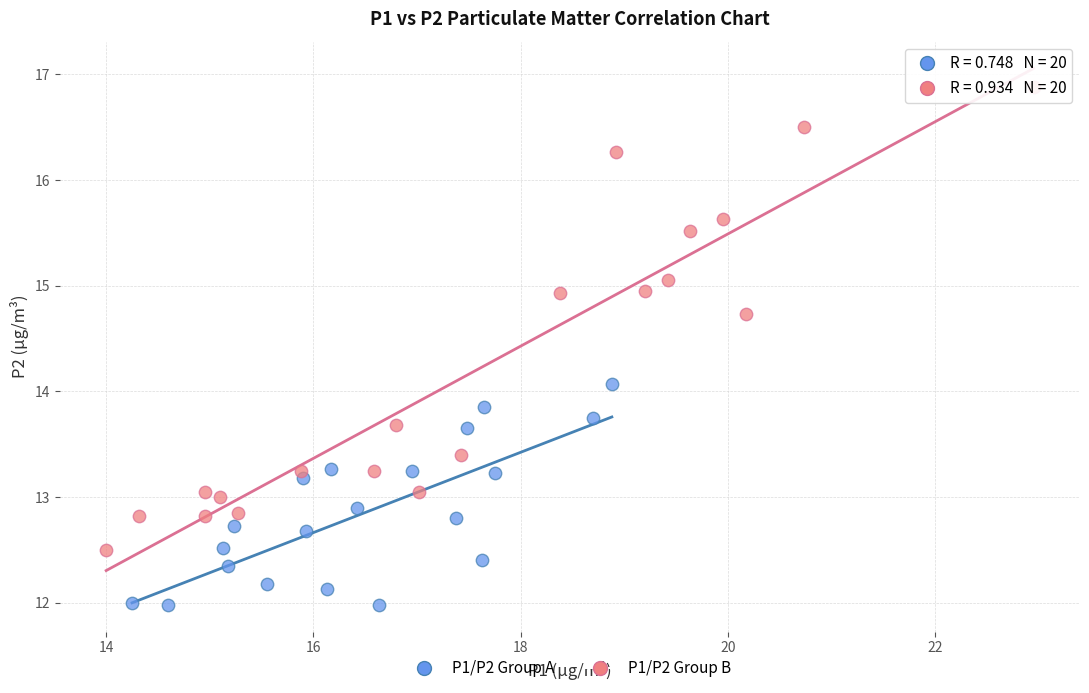

Which series has the largest Y range (max minus min)?

P1/P2 Group B